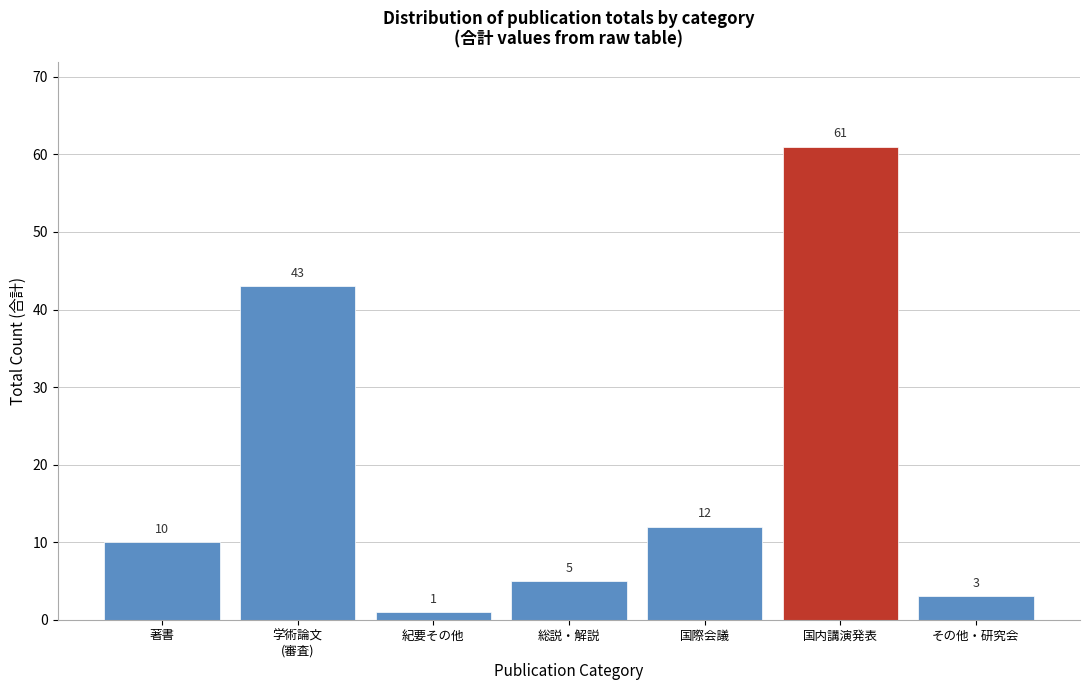

Reading left to right, list all the values displayed in this chart.

10	43	1	5	12	61	3